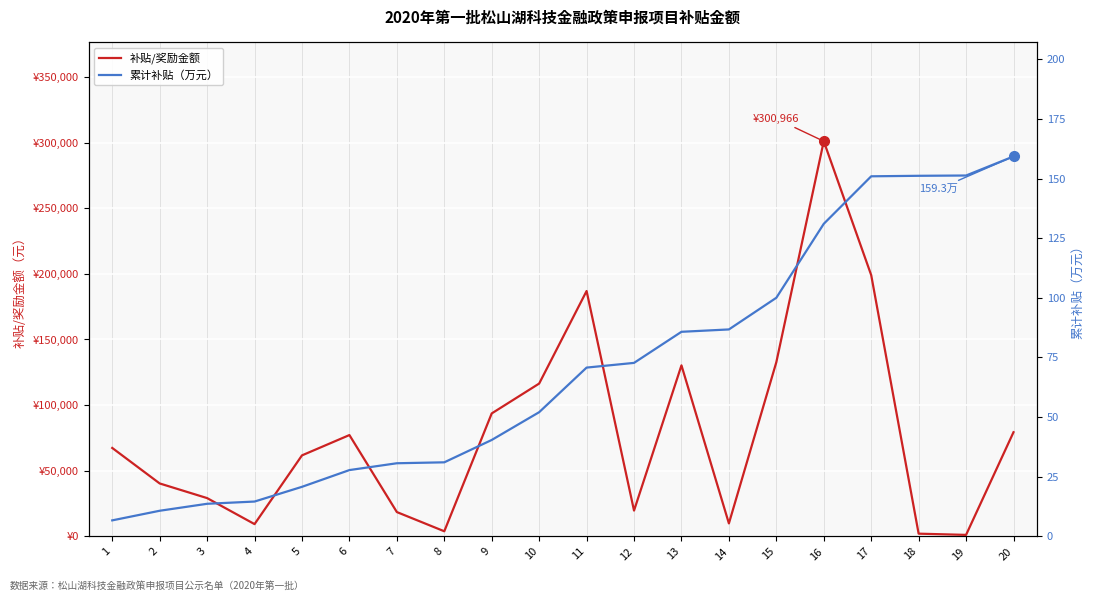

How many series are shown in this chart?

2